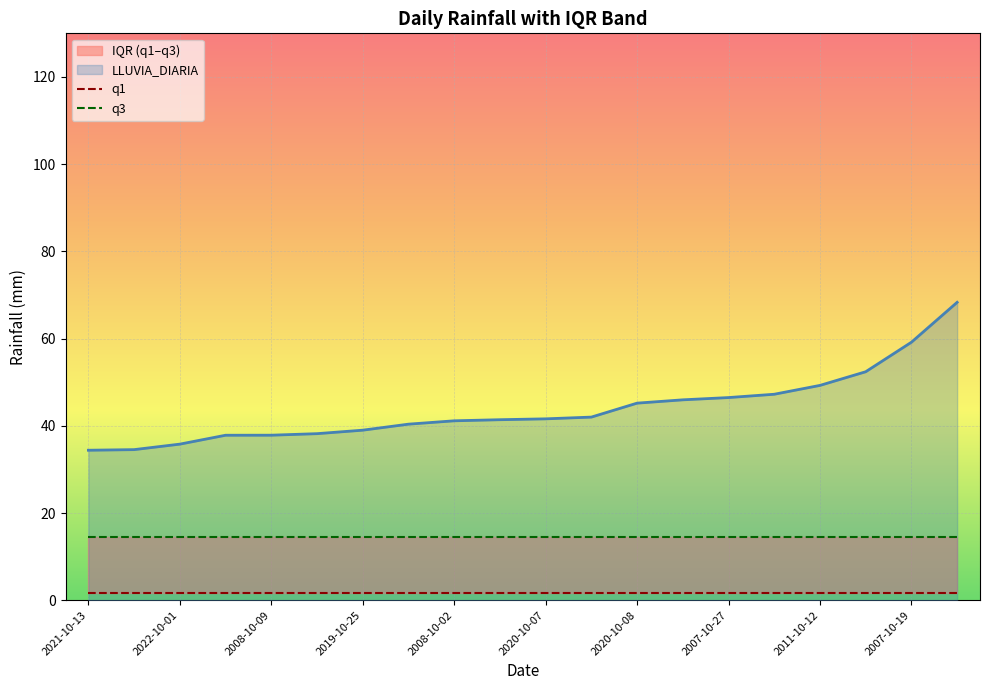

Reading left to right, list all the values displayed in this chart.

LLUVIA_DIARIA: 2021-10-13=34.4	2008-10-10=34.5	2022-10-01=35.8	2008-10-12=37.8	2008-10-09=37.9	2019-10-14=38.2	2019-10-25=39.0	2007-10-31=40.4	2008-10-02=41.1	2008-10-08=41.4	2020-10-07=41.6	2019-10-20=42.0	2020-10-08=45.2	2008-10-11=46.0	2007-10-27=46.5	2011-10-21=47.2	2011-10-12=49.3	2020-10-05=52.4	2007-10-19=59.2	2009-10-23=68.3
q1: 2021-10-13=1.6	2008-10-10=1.6	2022-10-01=1.6	2008-10-12=1.6	2008-10-09=1.6	2019-10-14=1.6	2019-10-25=1.6	2007-10-31=1.6	2008-10-02=1.6	2008-10-08=1.6	2020-10-07=1.6	2019-10-20=1.6	2020-10-08=1.6	2008-10-11=1.6	2007-10-27=1.6	2011-10-21=1.6	2011-10-12=1.6	2020-10-05=1.6	2007-10-19=1.6	2009-10-23=1.6
q3: 2021-10-13=14.4	2008-10-10=14.4	2022-10-01=14.4	2008-10-12=14.4	2008-10-09=14.4	2019-10-14=14.4	2019-10-25=14.4	2007-10-31=14.4	2008-10-02=14.4	2008-10-08=14.4	2020-10-07=14.4	2019-10-20=14.4	2020-10-08=14.4	2008-10-11=14.4	2007-10-27=14.4	2011-10-21=14.4	2011-10-12=14.4	2020-10-05=14.4	2007-10-19=14.4	2009-10-23=14.4